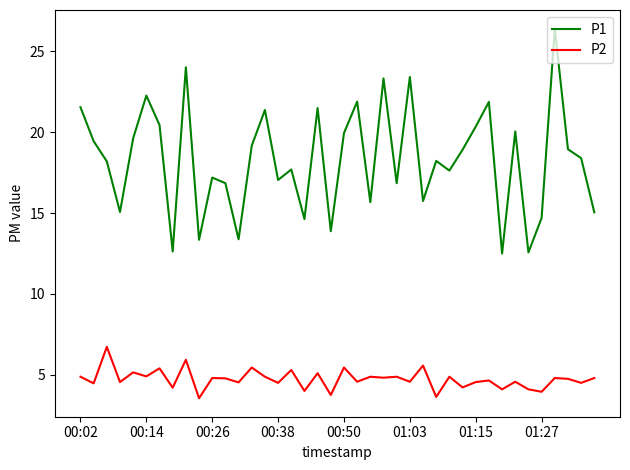

Which series has the widest spread of values?

P1